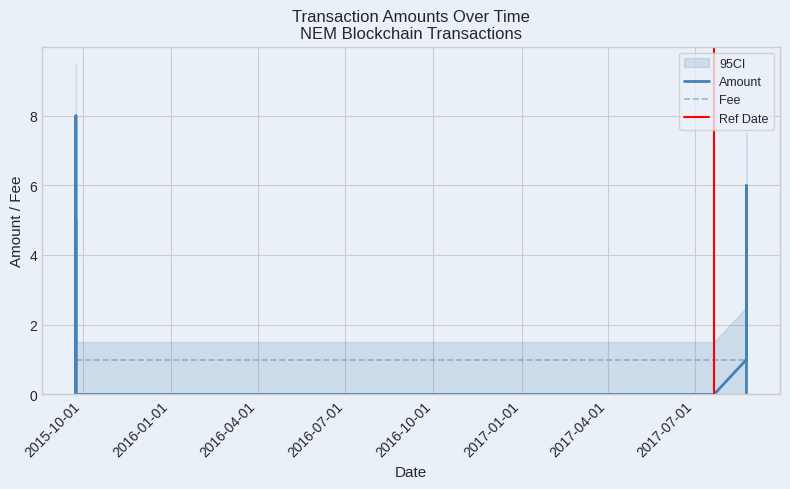

Between 2015-09-23 16:55:36 and 2015-09-23 18:07:21, which is larger?

2015-09-23 18:07:21